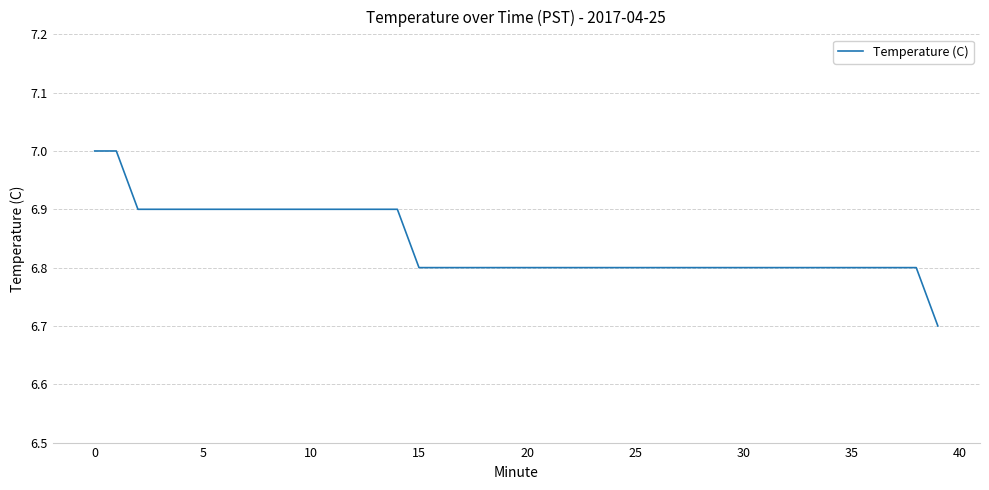

What is the smallest value displayed?

6.7